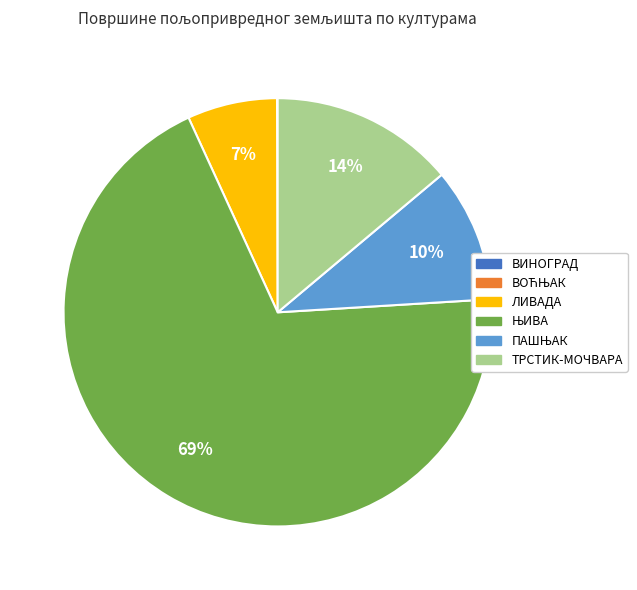

To the nearest percent, what percentage of the pie is ТРСТИК-МОЧВАРА?

14%